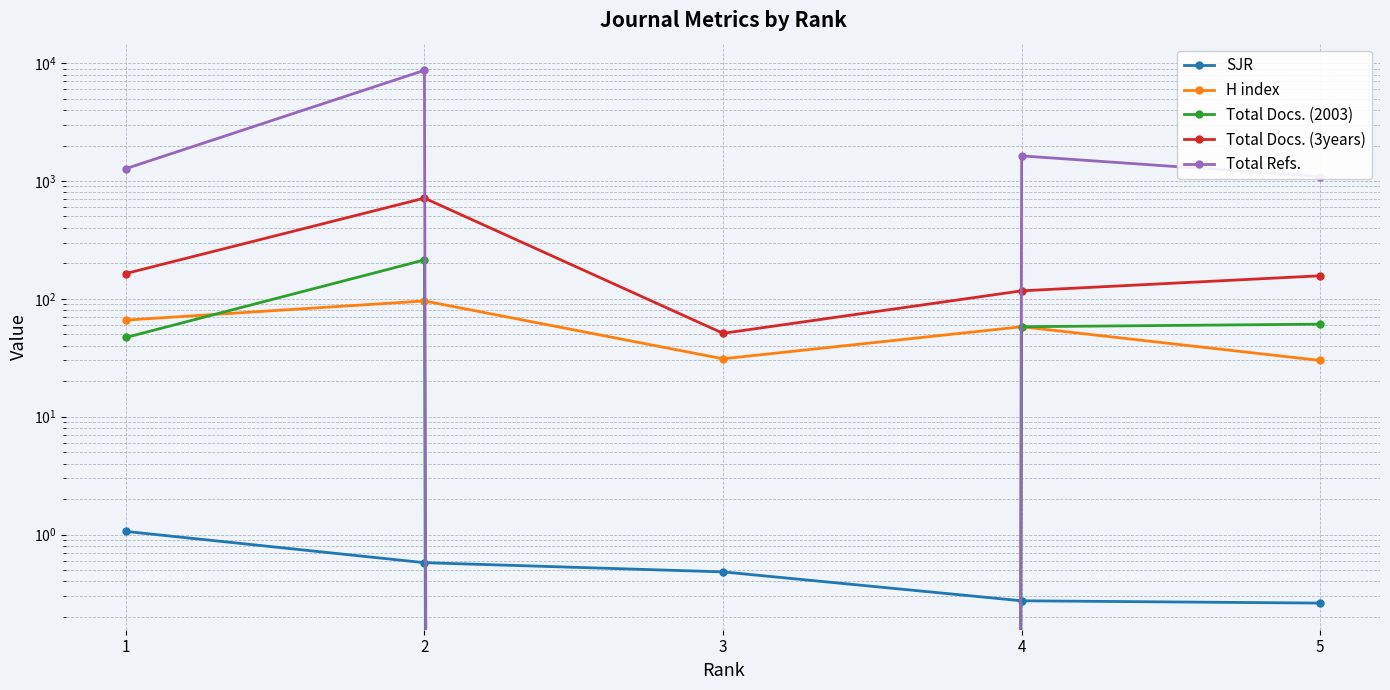

What is the sum of the Total Refs. values at 2 and 1?

9973.0